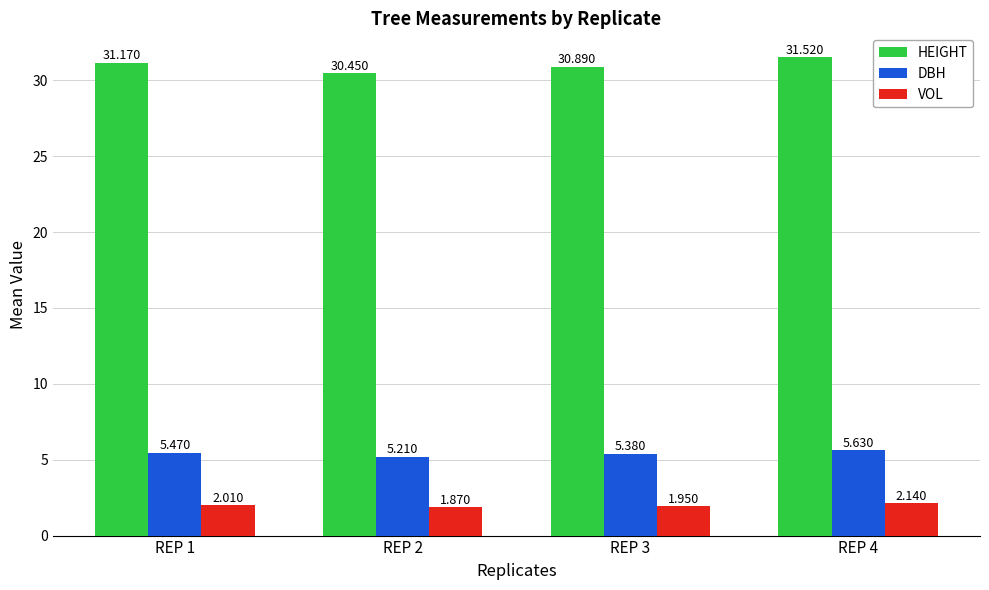

How many bars are there in total?

12